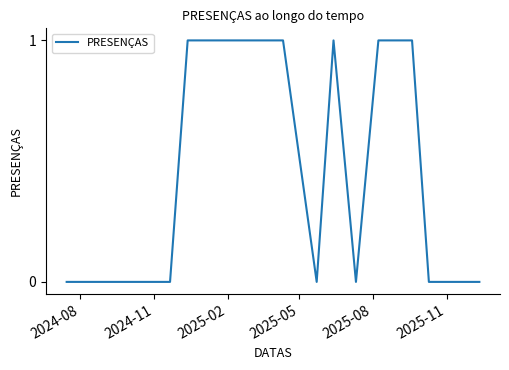

What is the difference between the second highest and minimum values?

1